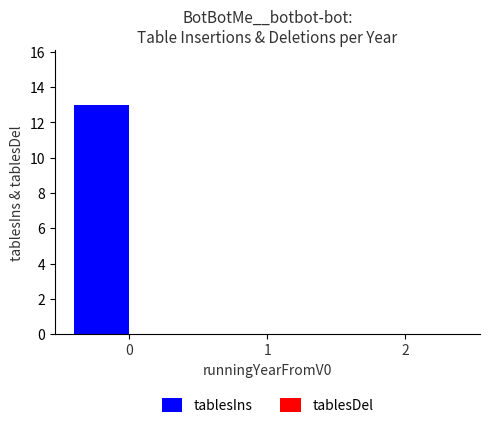

What is the change in value from 0 to 2?

-13